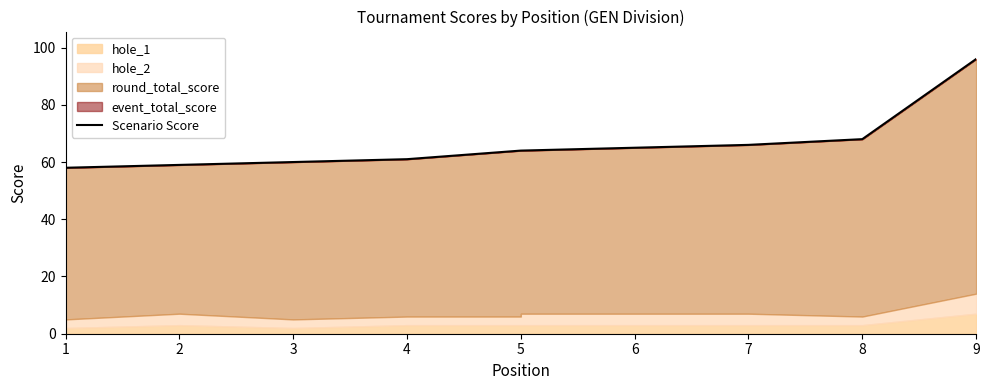

What is the average value?

66